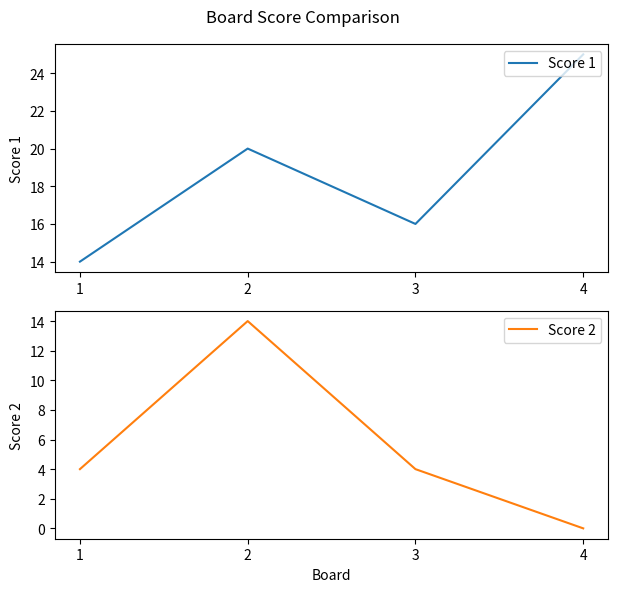

What is the total value across all series at 3?

20